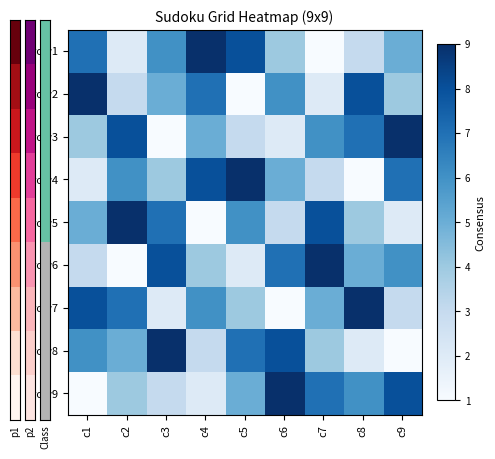

Reading right to left, what are all the values shown in this chart?

row1: c9=5	c8=3	c7=1	c6=4	c5=8	c4=9	c3=6	c2=2	c1=7
row2: c9=4	c8=8	c7=2	c6=6	c5=1	c4=7	c3=5	c2=3	c1=9
row3: c9=9	c8=7	c7=6	c6=2	c5=3	c4=5	c3=1	c2=8	c1=4
row4: c9=7	c8=1	c7=3	c6=5	c5=9	c4=8	c3=4	c2=6	c1=2
row5: c9=2	c8=4	c7=8	c6=3	c5=6	c4=1	c3=7	c2=9	c1=5
row6: c9=6	c8=5	c7=9	c6=7	c5=2	c4=4	c3=8	c2=1	c1=3
row7: c9=3	c8=9	c7=5	c6=1	c5=4	c4=6	c3=2	c2=7	c1=8
row8: c9=1	c8=2	c7=4	c6=8	c5=7	c4=3	c3=9	c2=5	c1=6
row9: c9=8	c8=6	c7=7	c6=9	c5=5	c4=2	c3=3	c2=4	c1=1